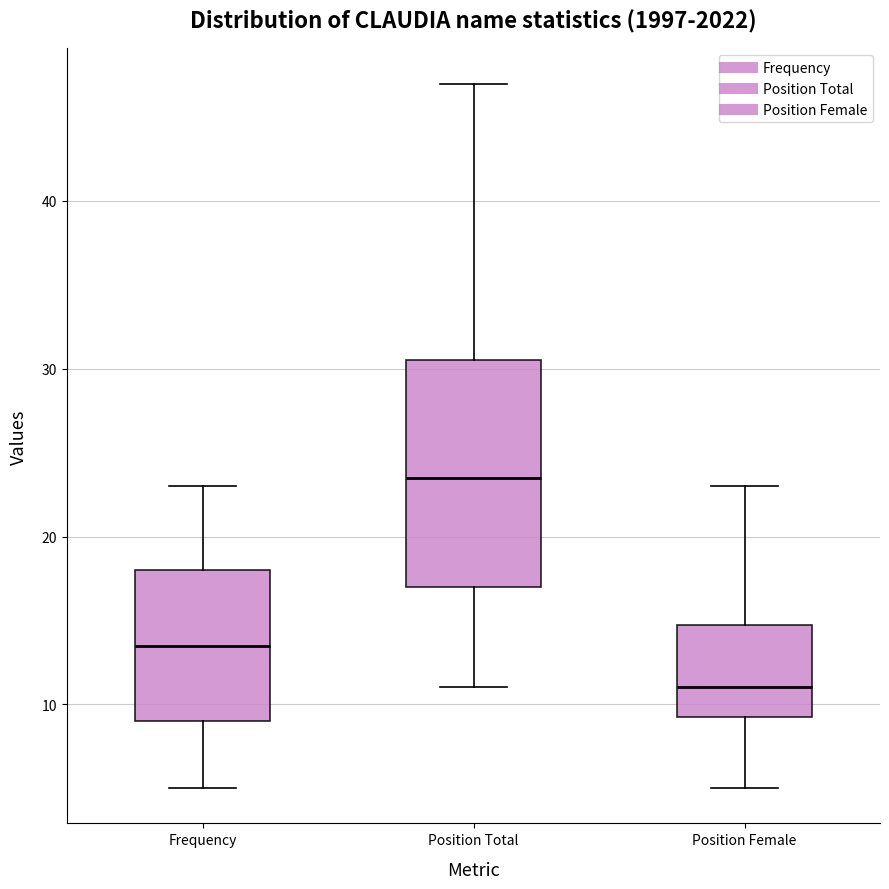

Which box's median line is the lowest?

Position Female